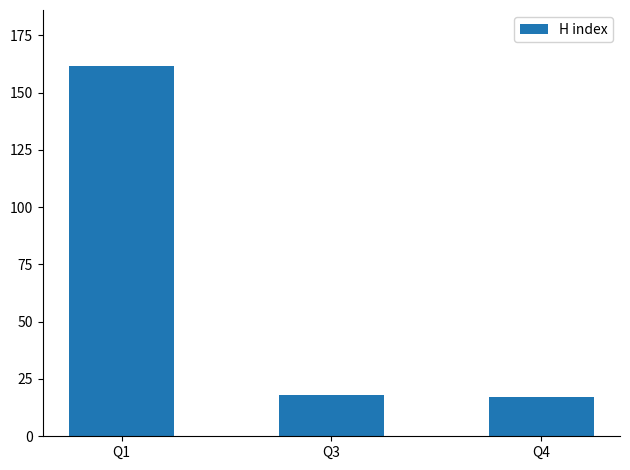

What is the sum of all values?

197.1